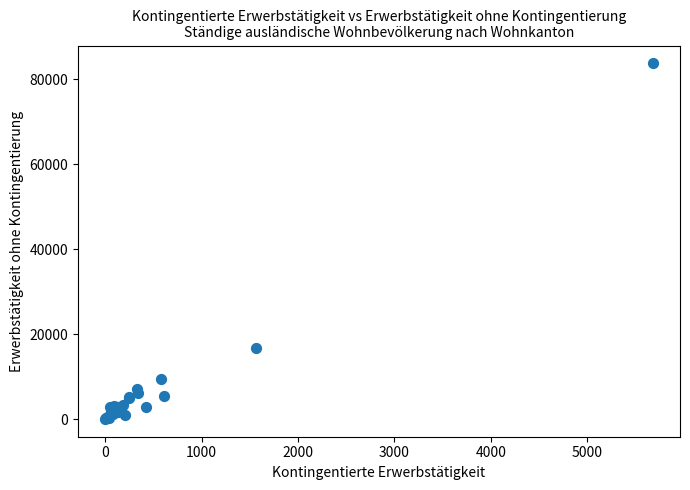

What Y value in the scatter plot is closest to 41903?

16826